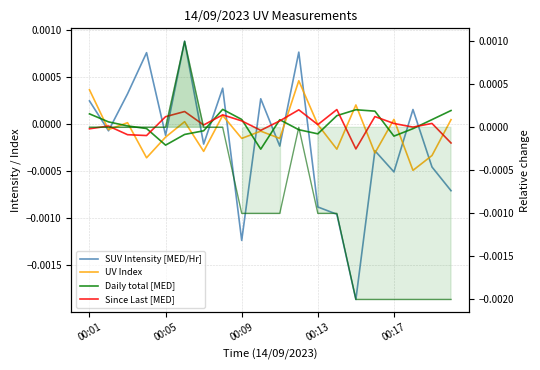

True or false: Since Last [MED] has a value of -0.0 at 00:09.

False